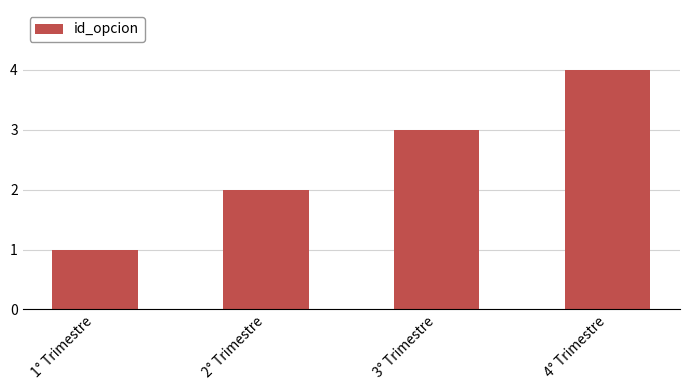

Rank the categories by value from highest to lowest.

4° Trimestre, 3° Trimestre, 2° Trimestre, 1° Trimestre